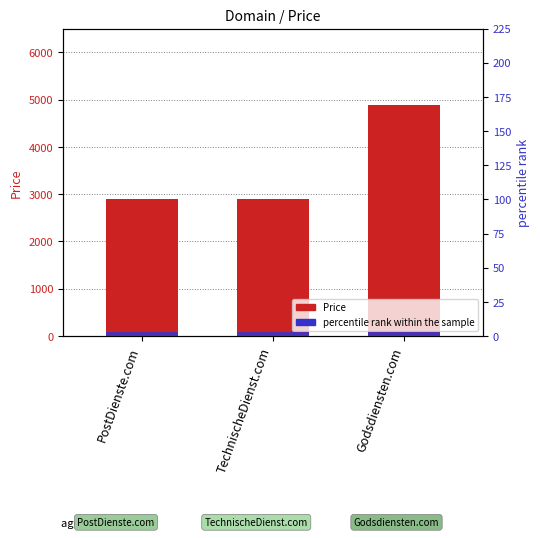

Which category has the lowest value in the percentile rank within the sample series?

PostDienste.com